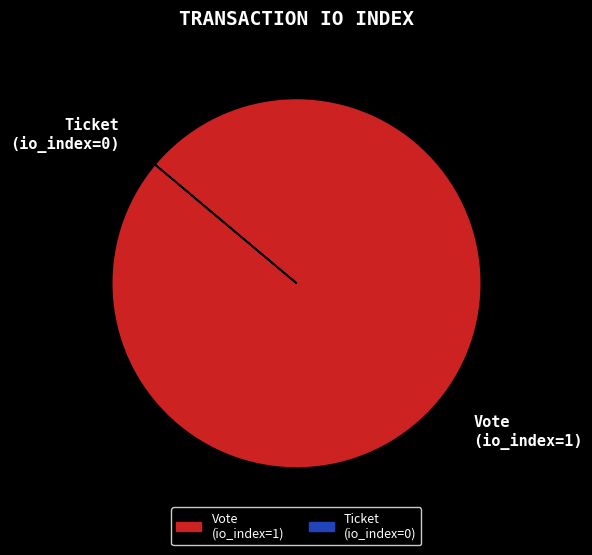

Is there any slice that represents more than half of the pie?

Yes